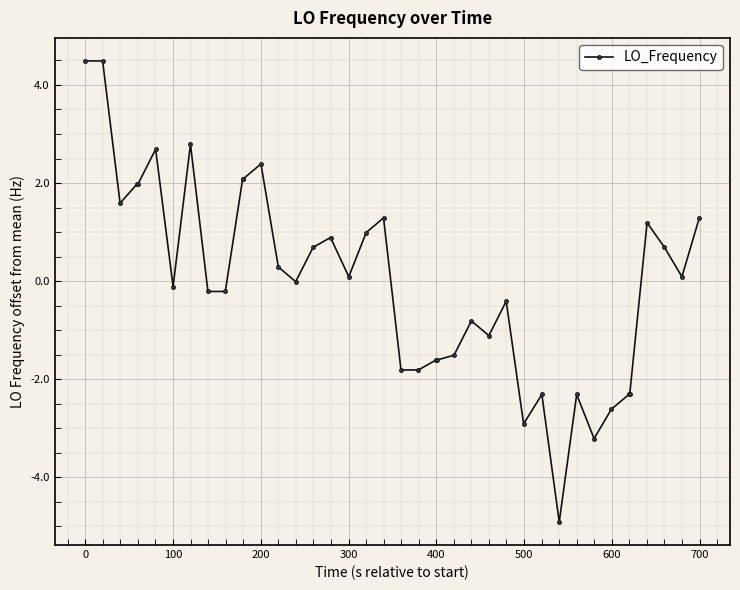

True or false: there are more than 1 points higher than both neighbors.

True